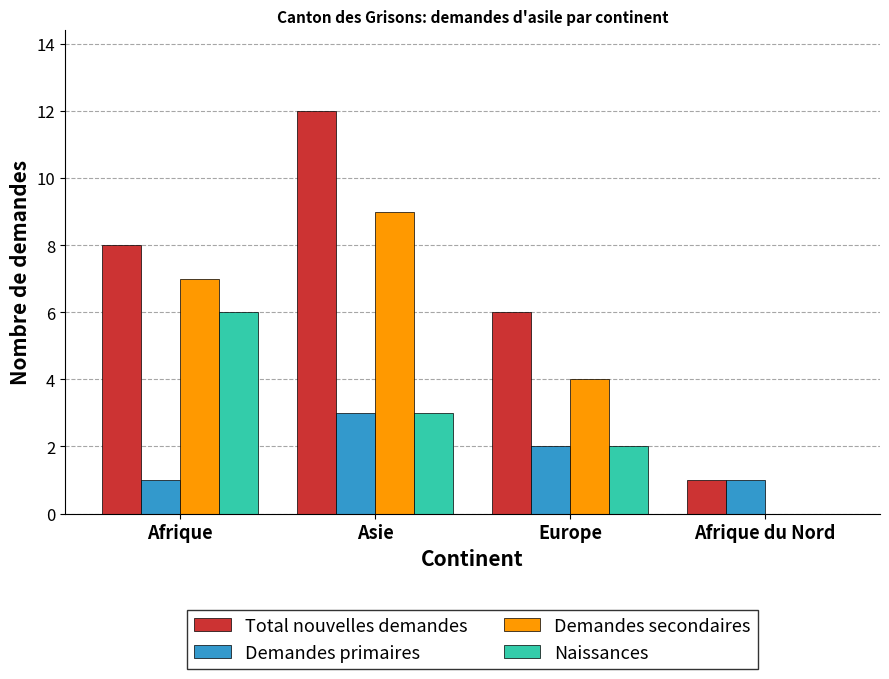

Reading left to right, what are all the values shown in this chart?

Total nouvelles demandes: Afrique=8	Asie=12	Europe=6	Afrique du Nord=1
Demandes primaires: Afrique=1	Asie=3	Europe=2	Afrique du Nord=1
Demandes secondaires: Afrique=7	Asie=9	Europe=4	Afrique du Nord=0
Naissances: Afrique=6	Asie=3	Europe=2	Afrique du Nord=0